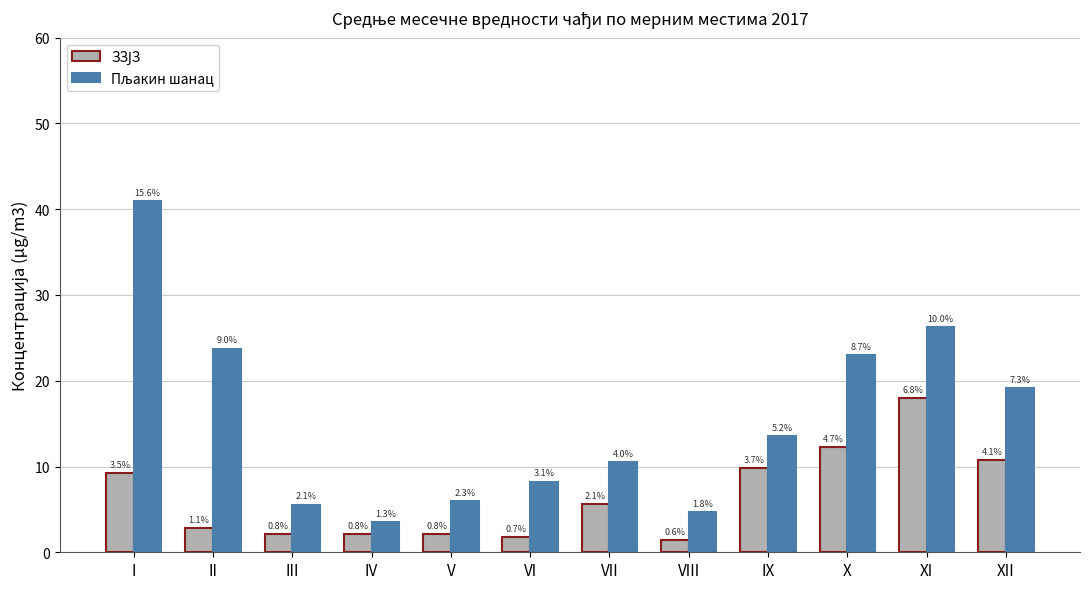

Is it true that Пљакин шанац equals 5.5 at III?

True